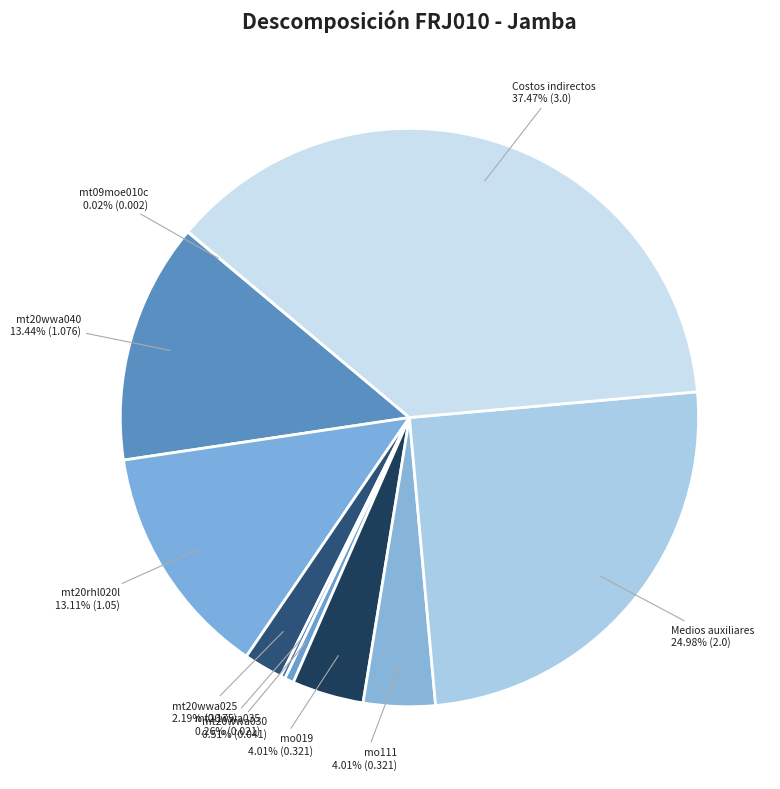

To the nearest percent, what is the difference between the largest and smallest slice percentages?

37%